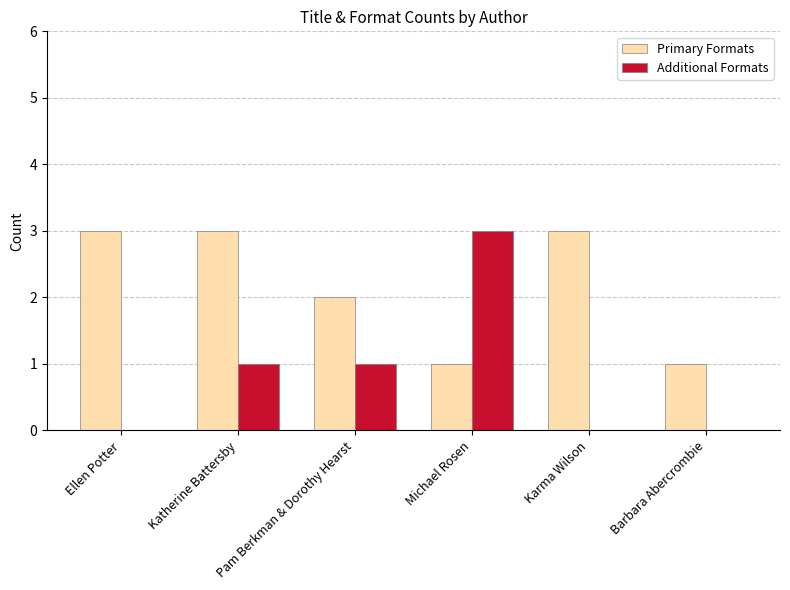

Which series has the largest total across all categories?

Primary Formats